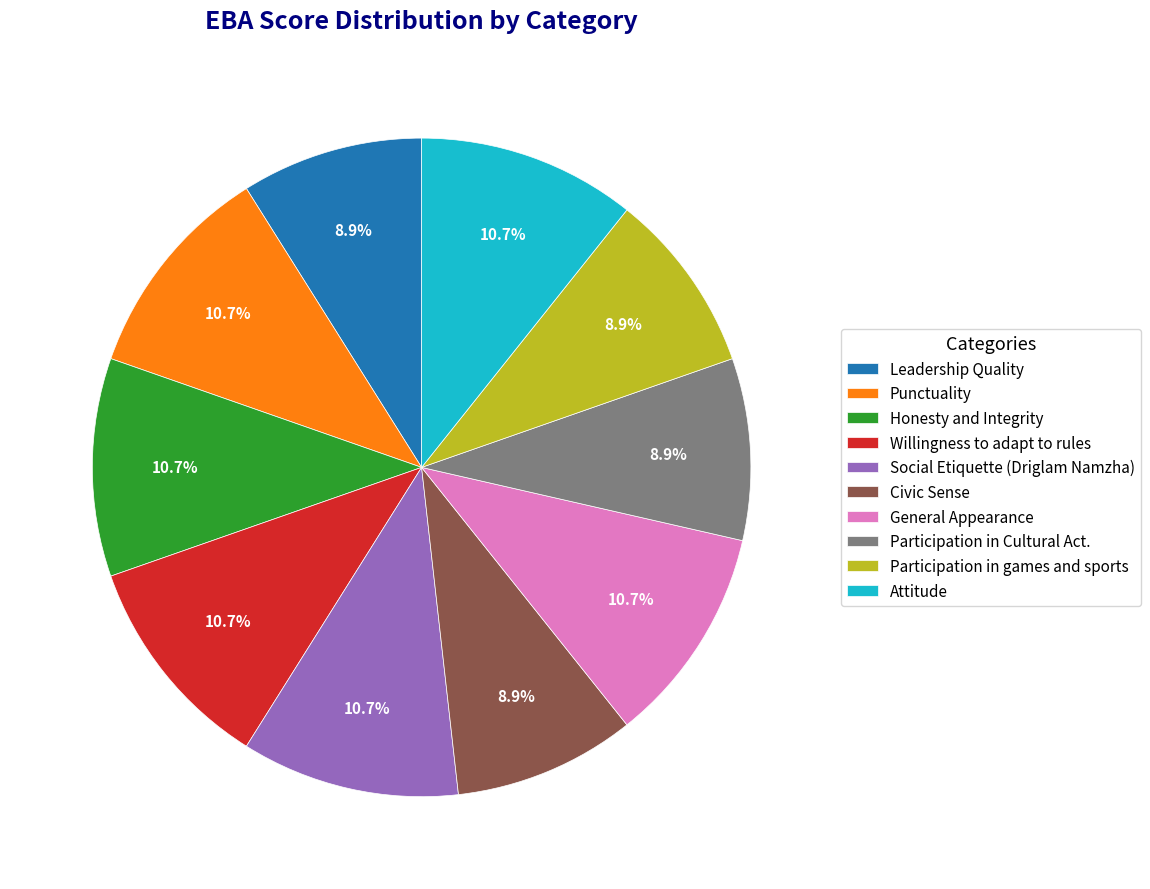

Is there a majority slice in this chart?

No